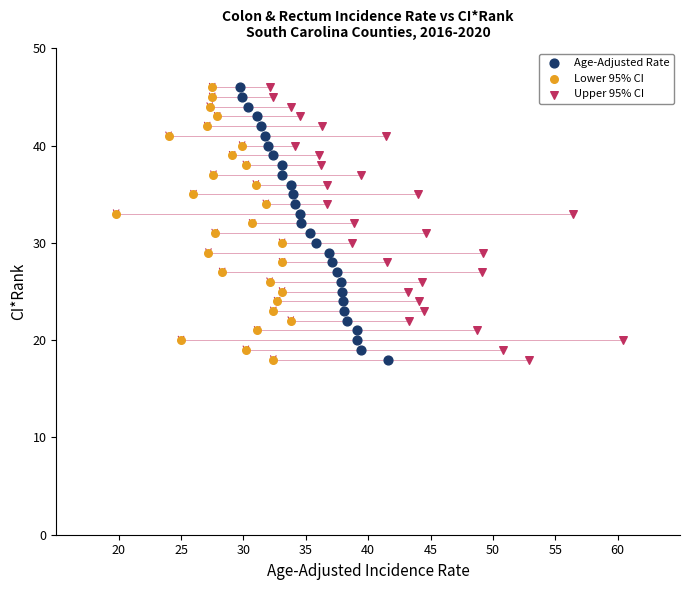

What are all the series names shown in the legend?

Age-Adjusted Rate, Lower 95% CI, Upper 95% CI